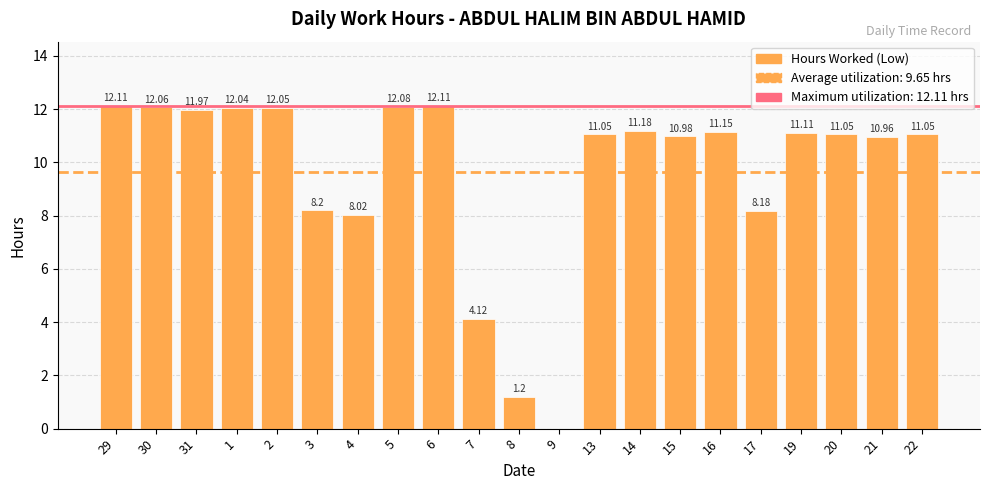

What is the sum of the values at 20 and 1?

23.1